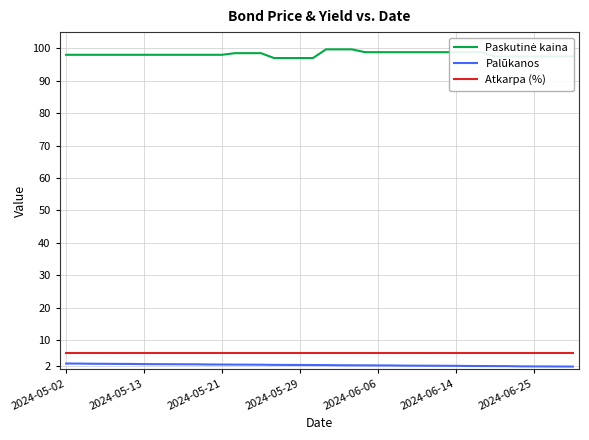

What is the greatest value displayed?

99.7